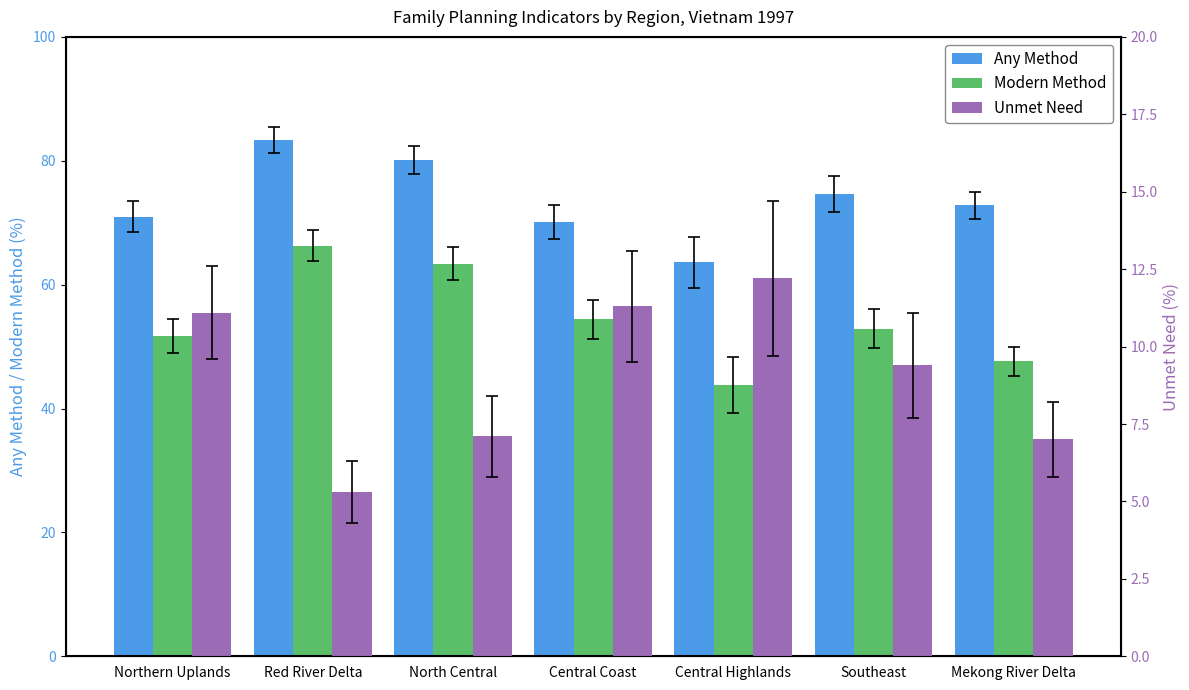

What is the label of the 6th bar from the right?

Red River Delta